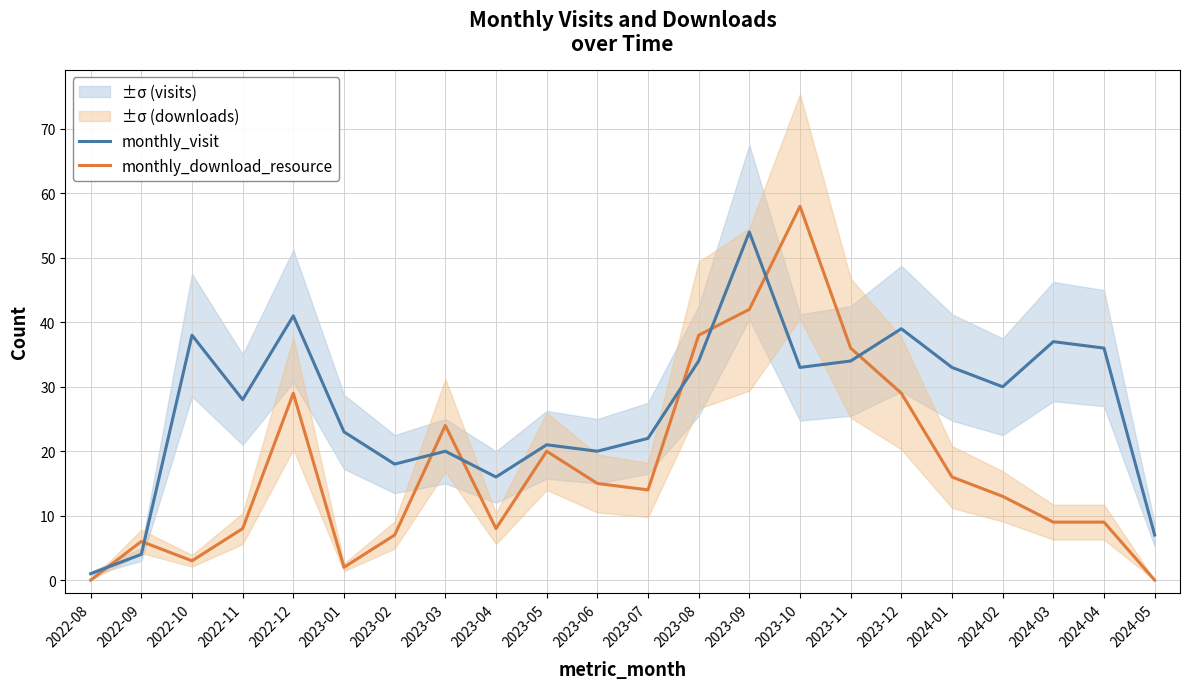

List the series in order of their overall mean, lowest first.

monthly_download_resource, monthly_visit